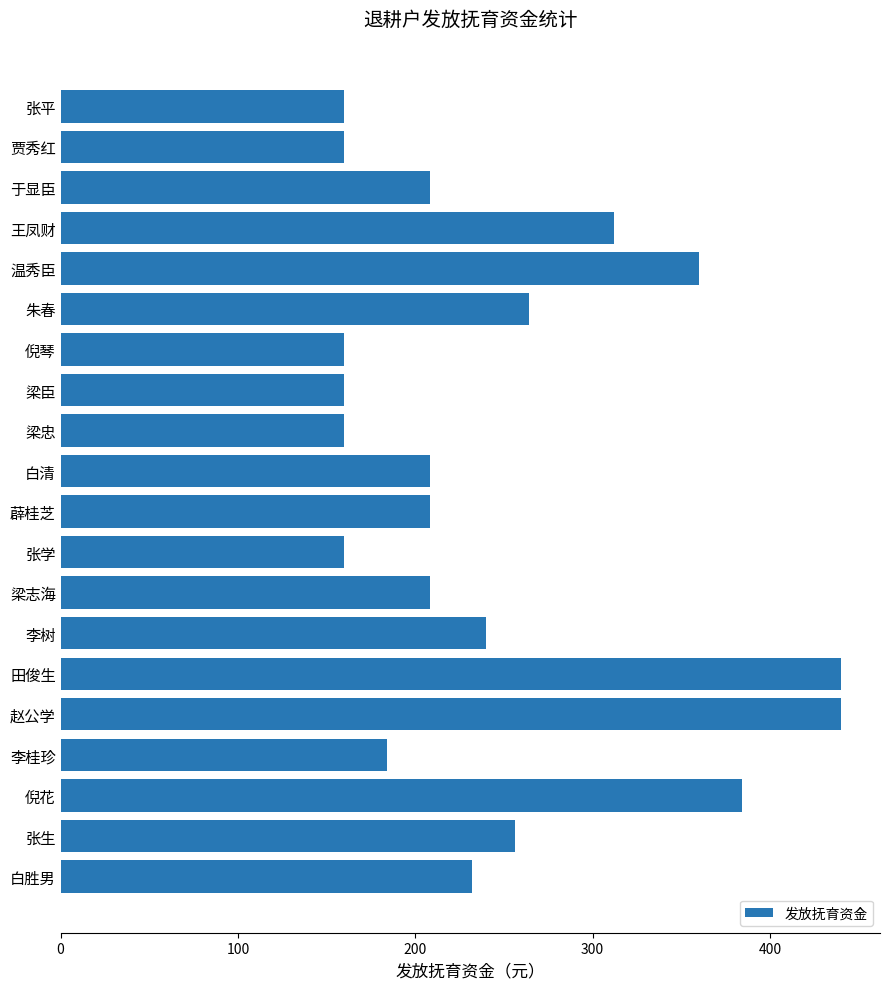

What is the value of the 9th bar from the top?

160